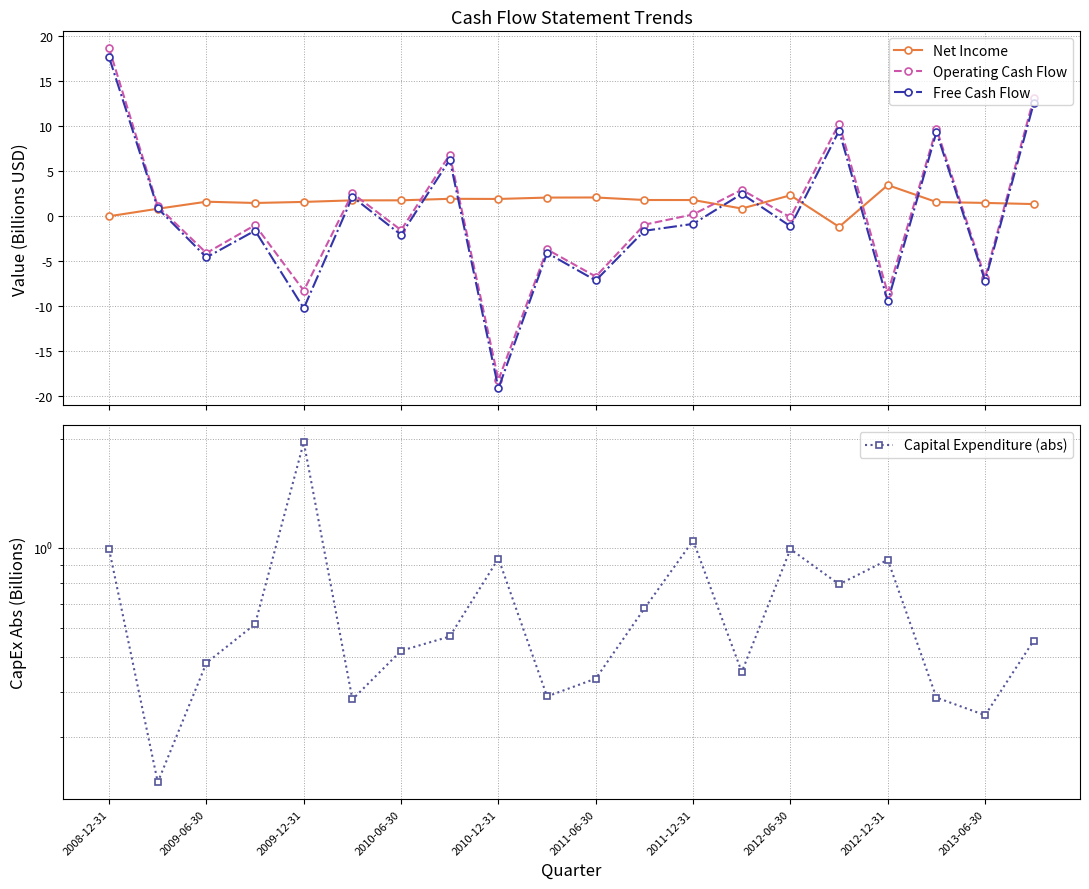

What is the difference between the maximum and minimum values in the Operating Cash Flow series?

36.8